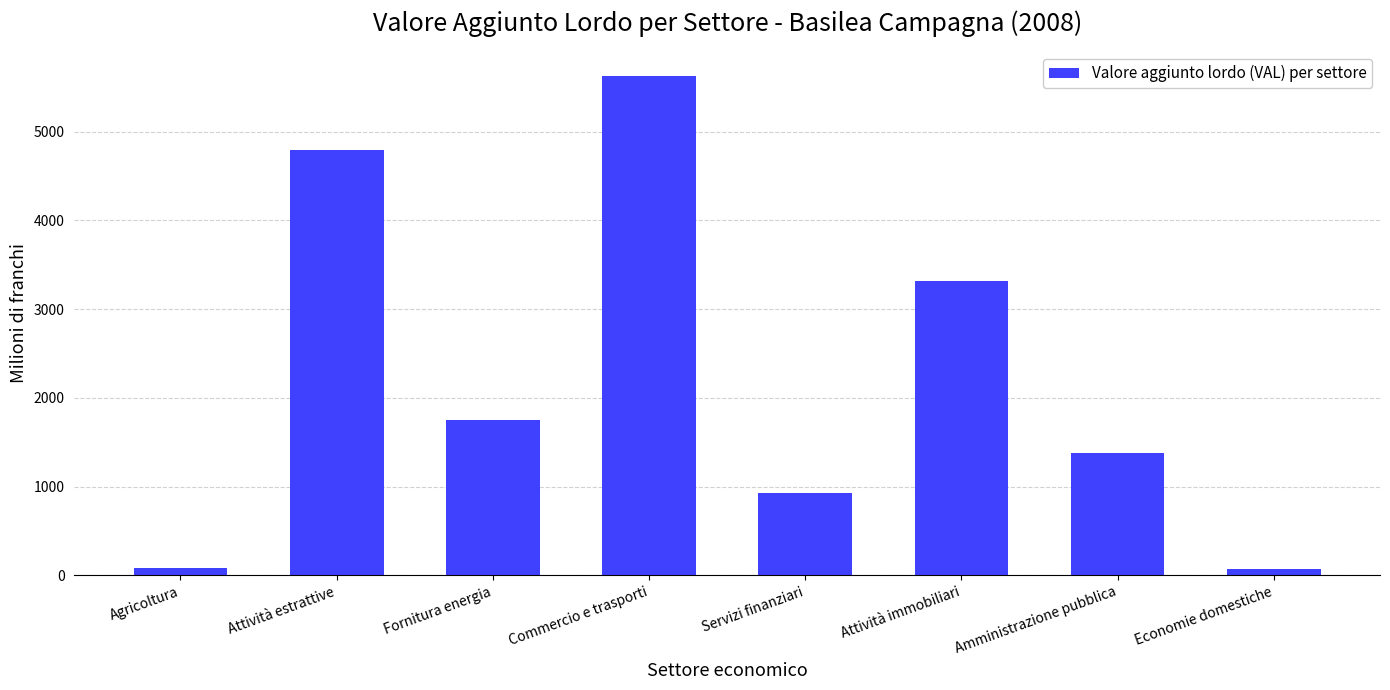

What is the approximate value at Commercio e trasporti?

5624.4